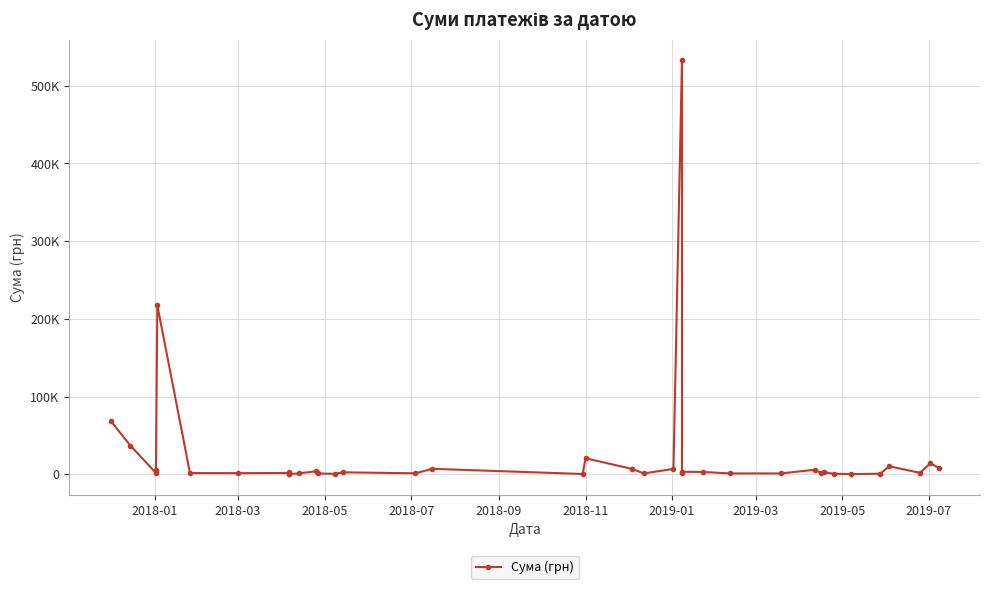

What is the difference between the maximum and minimum values?

532657.7